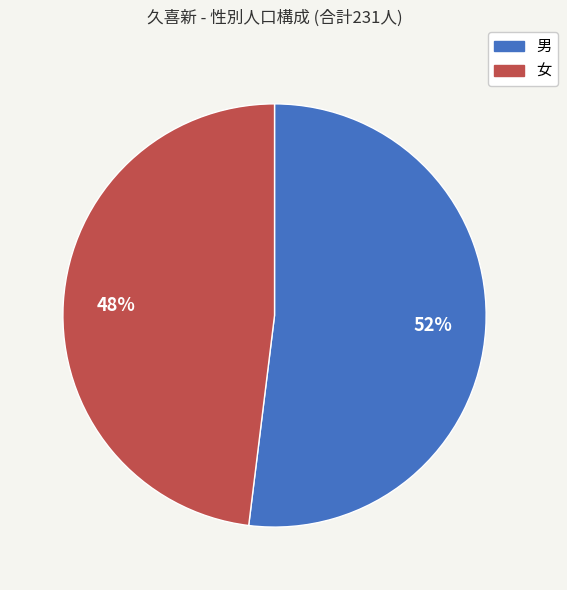

To the nearest percent, what percentage of the pie is 男?

52%